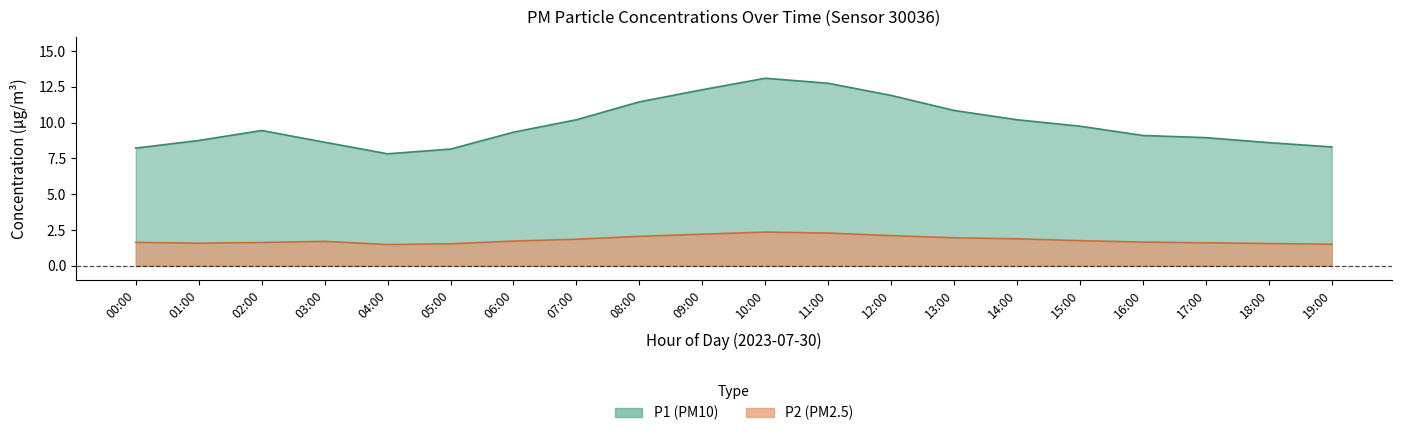

What is the average value of the P2 series?

1.8